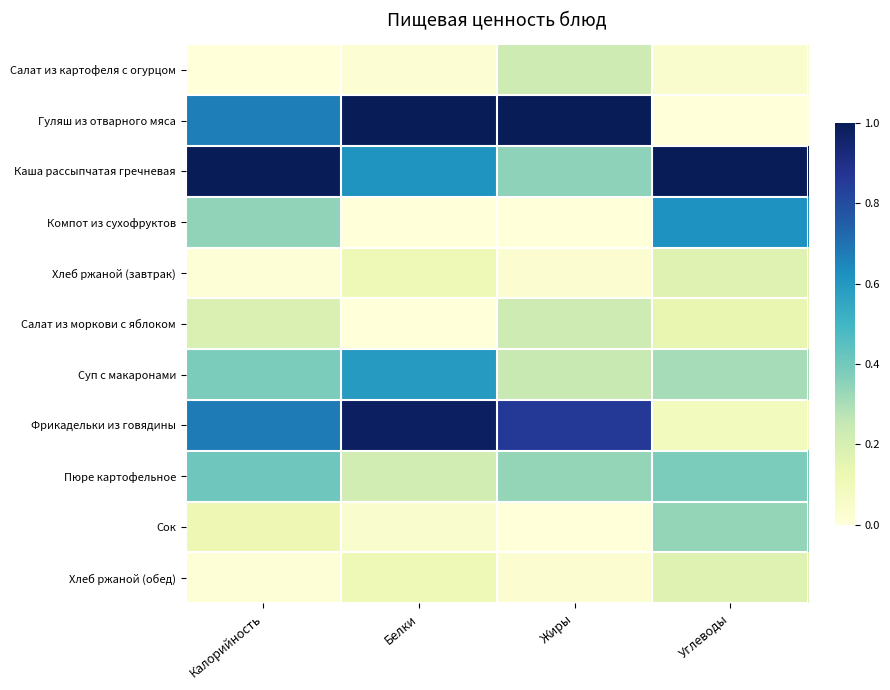

What is the difference between the highest and lowest values at Калорийность?

1.0